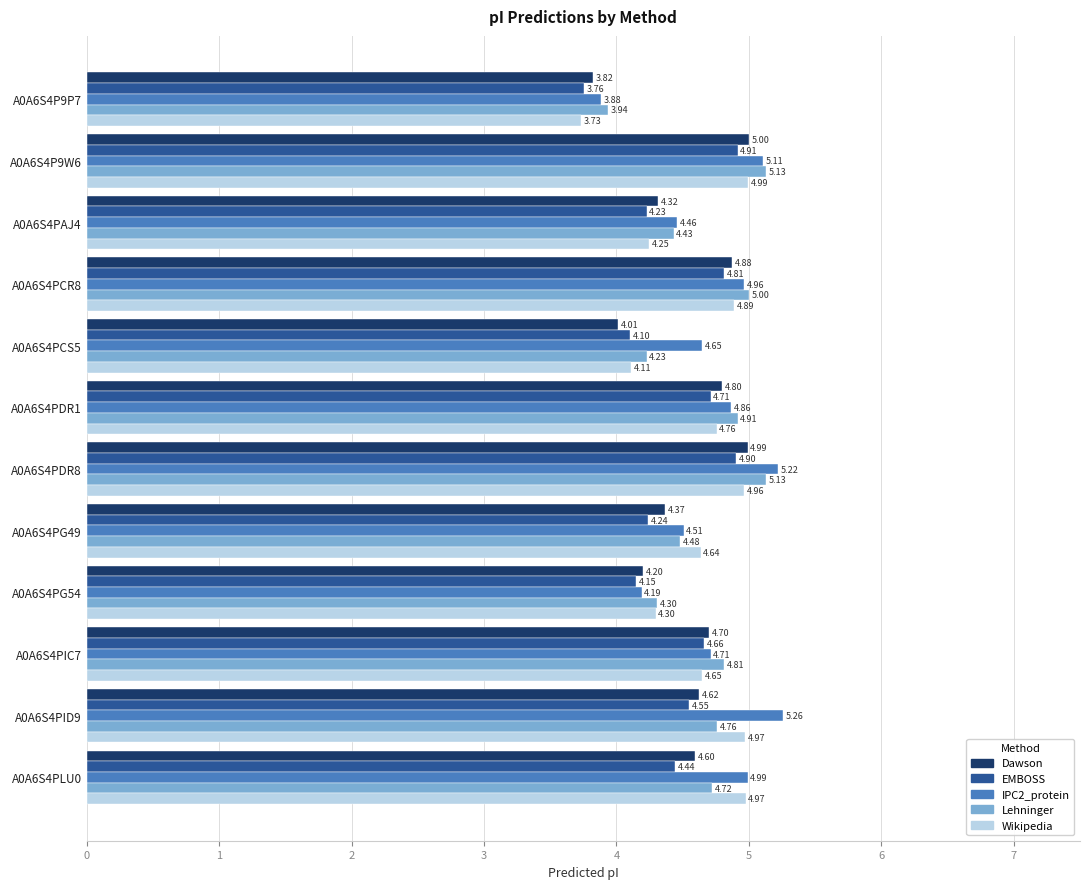

Where is Dawson nearest to the value 4?

A0A6S4PCS5